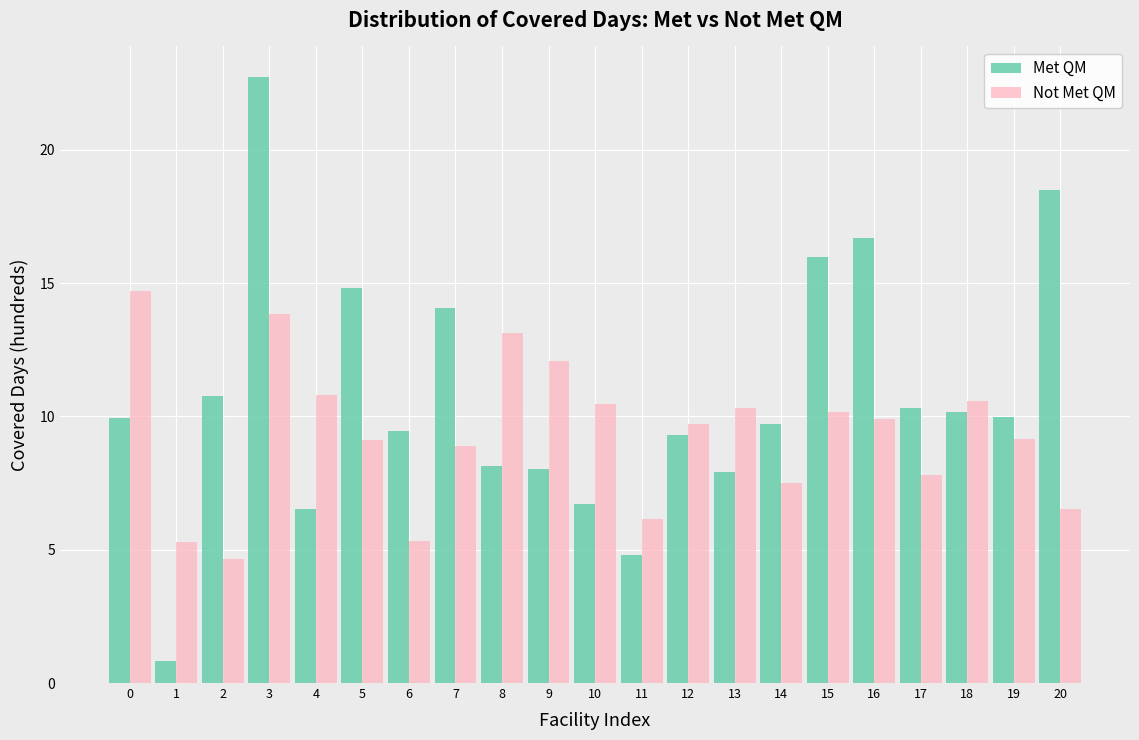

What is the total value across all series at 6?

14.8